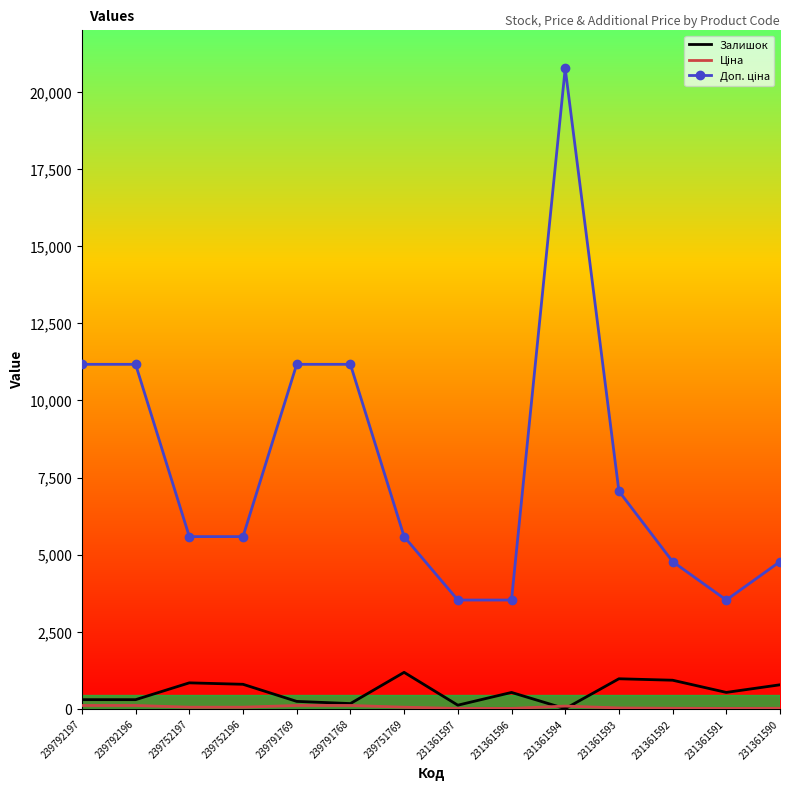

What is the highest value of the Залишок series?

1185.0